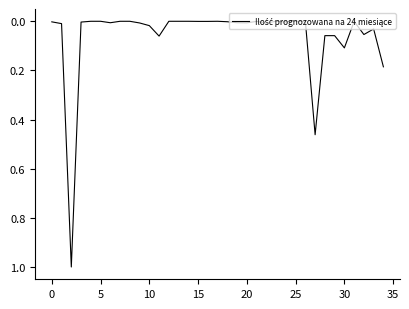

True or false: there are more than 0 points higher than both neighbors.

True